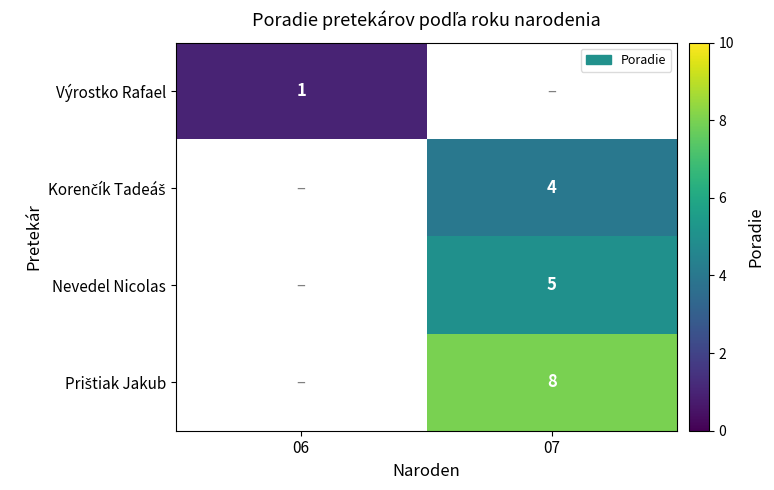

Count the number of data series in this chart.

4